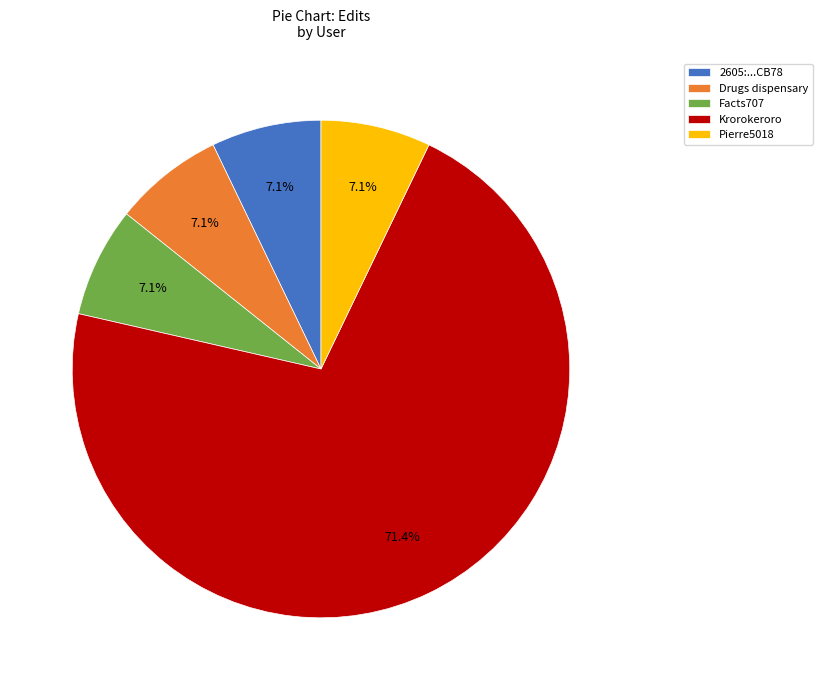

To the nearest percent, what is the combined percentage of Facts707 and Drugs dispensary?

14%